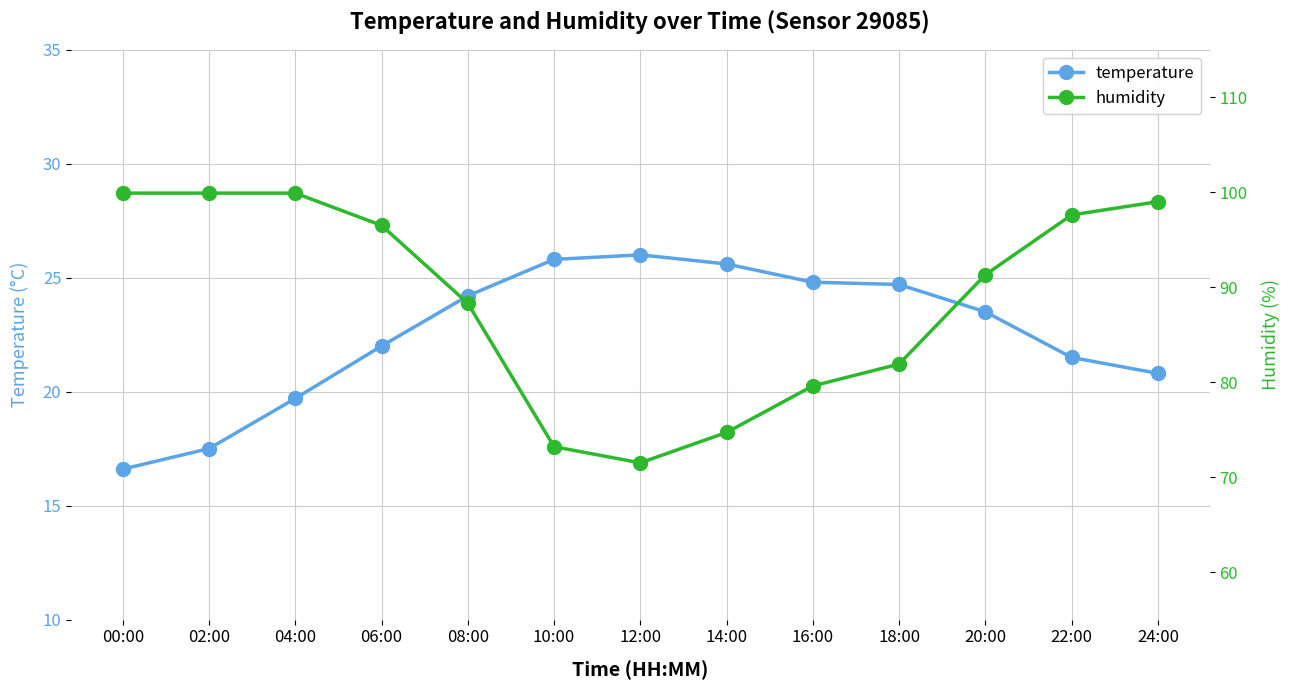

At which label does humidity reach its peak?

00:00